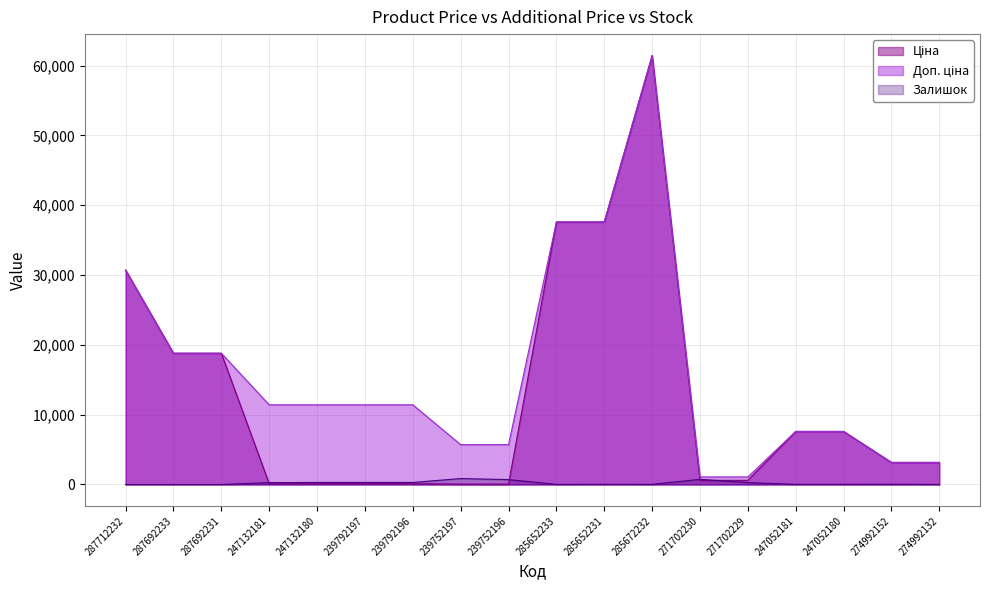

Count the number of categories in the chart.

18